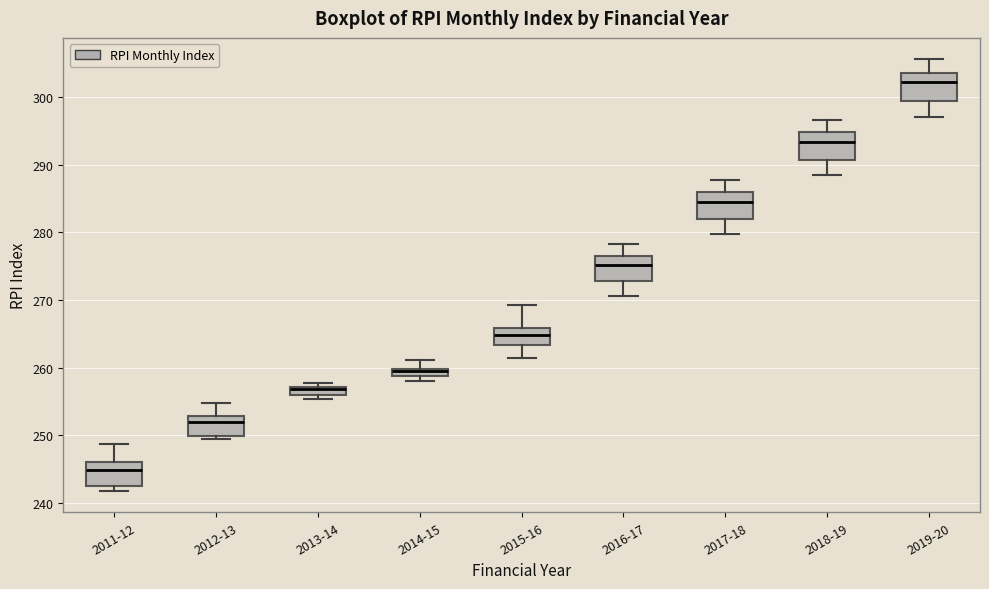

Where does the median line of the box for 2012-13 sit on the y-axis? The values are not printed on the chart, so give them approximately, as read against the axis.

252